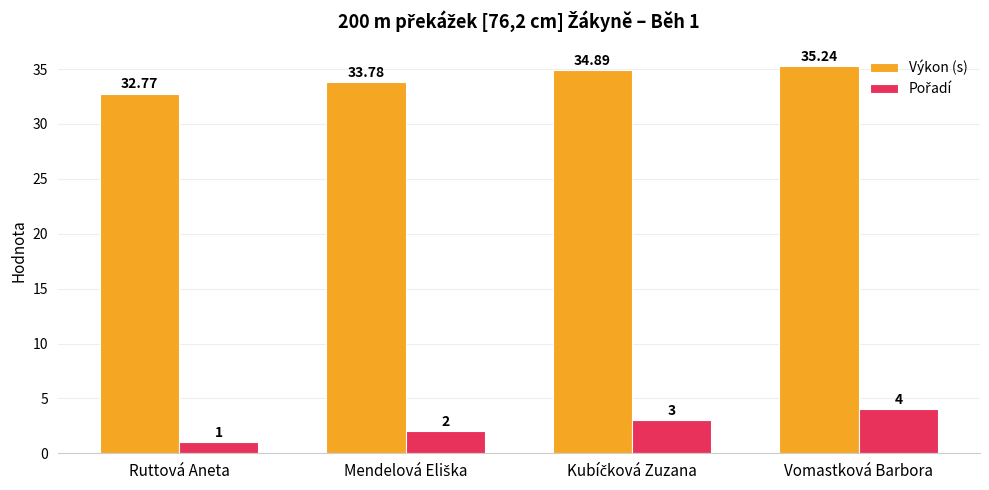

How many data points does each series have?

4